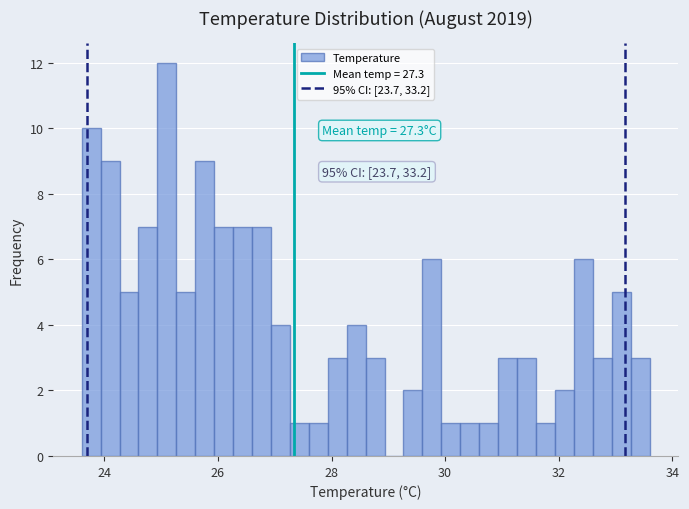

Around what value on the x-axis is the tallest bar? Give the approximate position of its centre, as read against the axis.

25.2